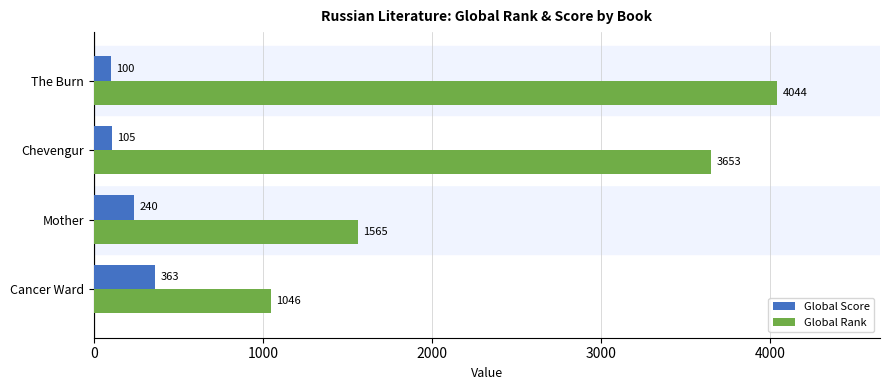

Which series has the largest range (max minus min)?

Global Rank